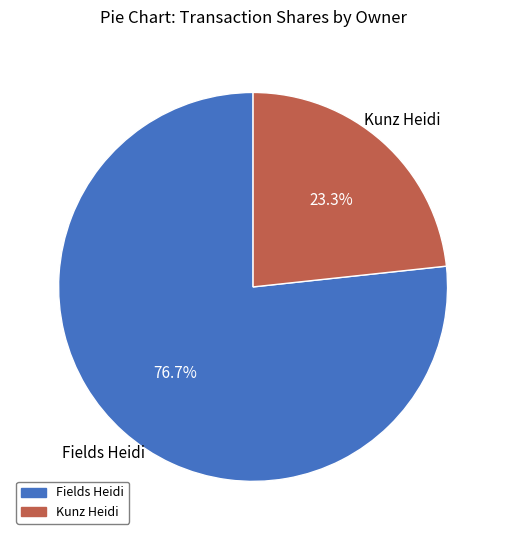

How much of the chart is everything except Fields Heidi?

23.3%